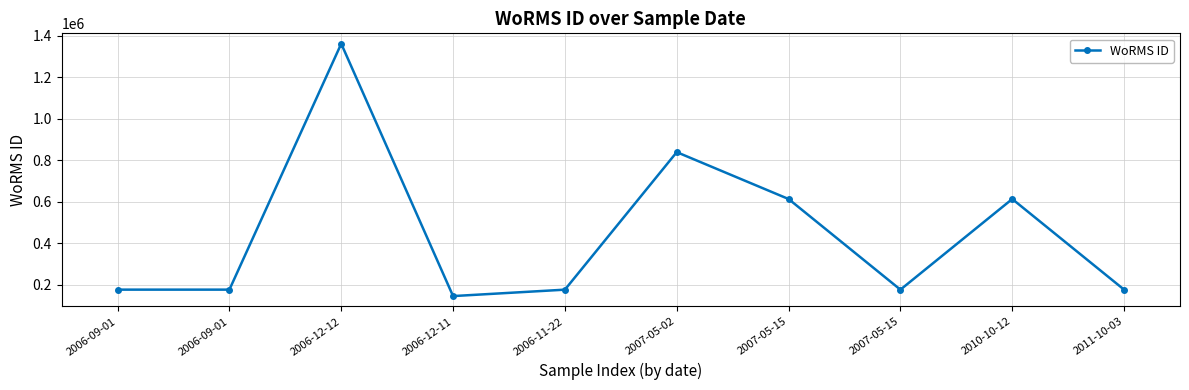

Count the number of data series in this chart.

1